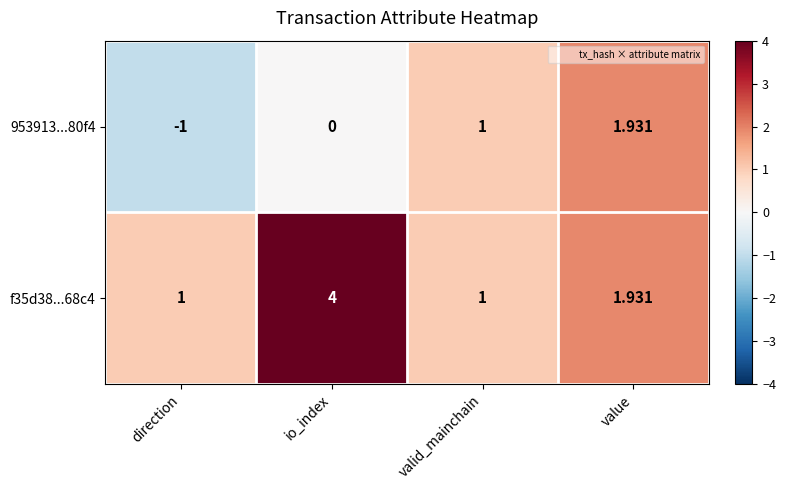

Which category has the lowest value across all series?

direction